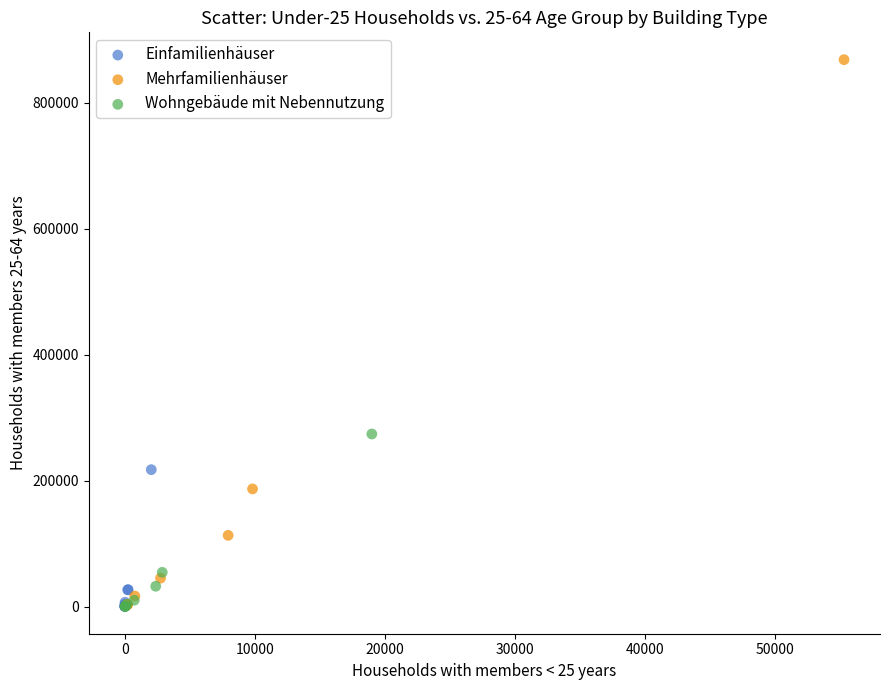

Which series has the largest Y range (max minus min)?

Mehrfamilienhäuser